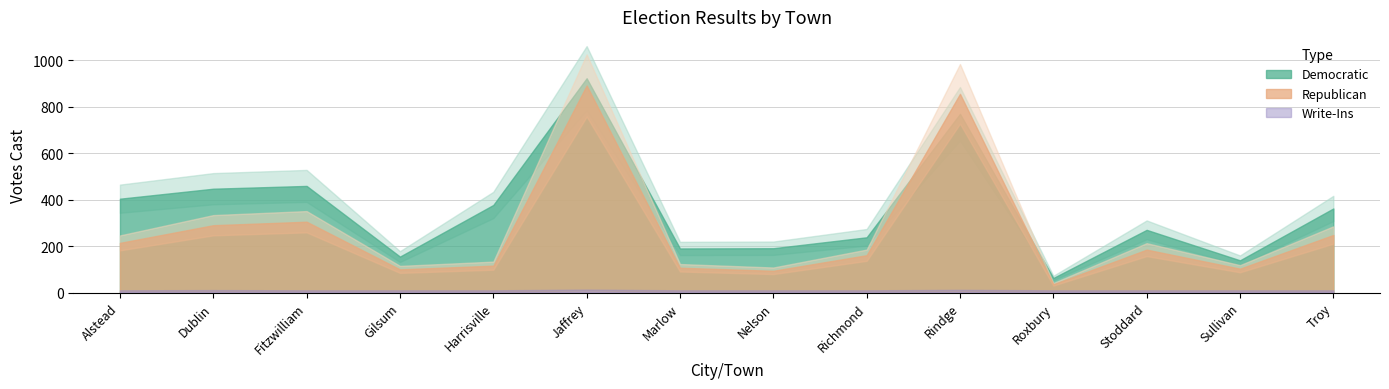

What is the value of the Republican point at the 12th from the left?

185